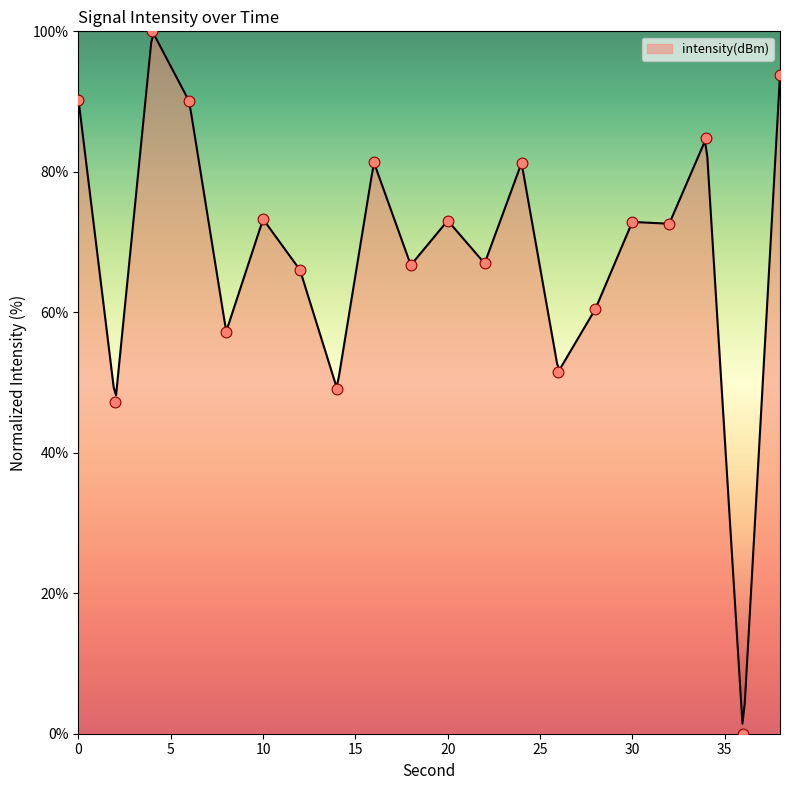

What is the change in value from 30 to 38?

+20.9